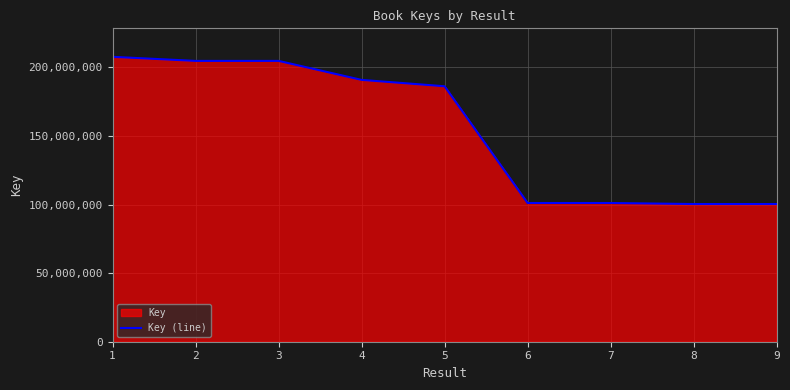

What is the maximum value shown in the chart?

207766767